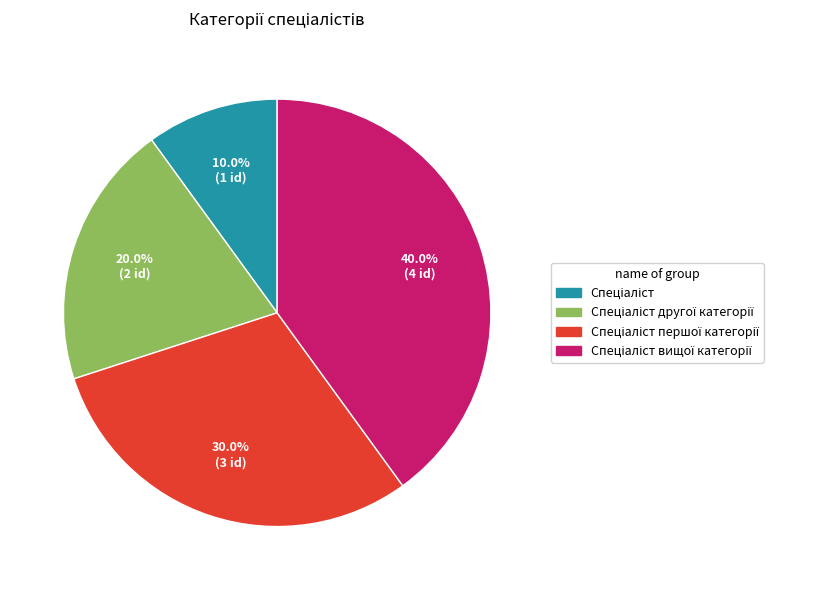

Is there any slice that represents more than half of the pie?

No